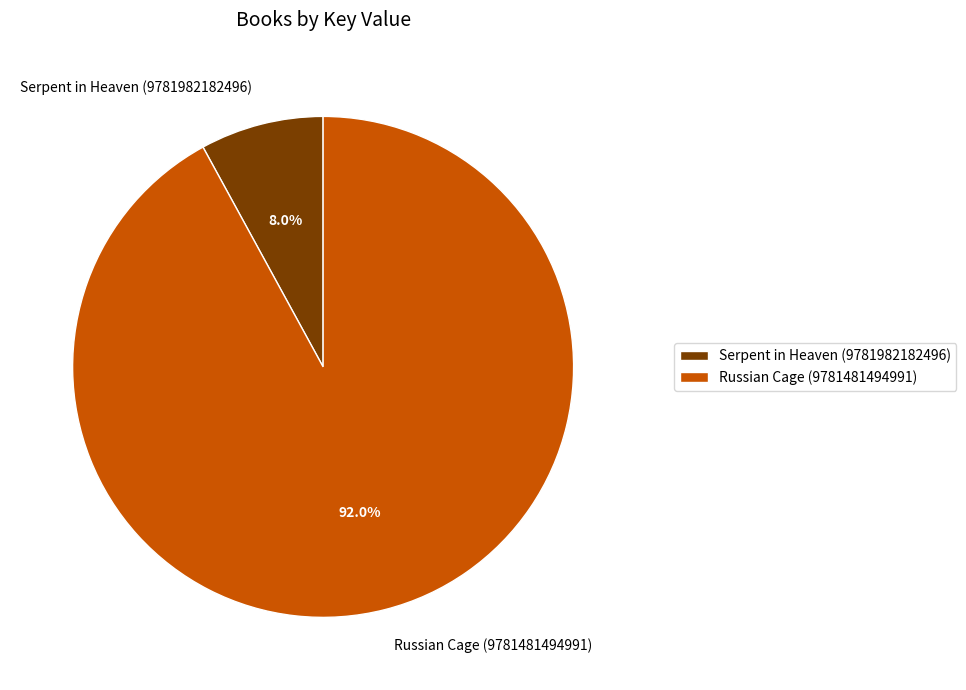

Which has a higher value, Russian Cage (9781481494991) or Serpent in Heaven (9781982182496)?

Russian Cage (9781481494991)